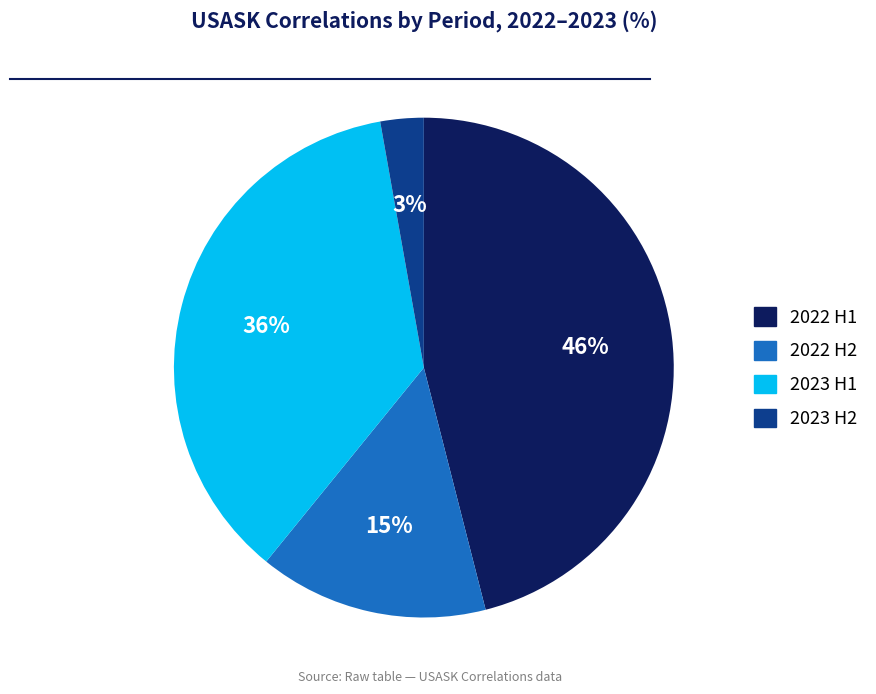

Does any single category account for the majority?

No